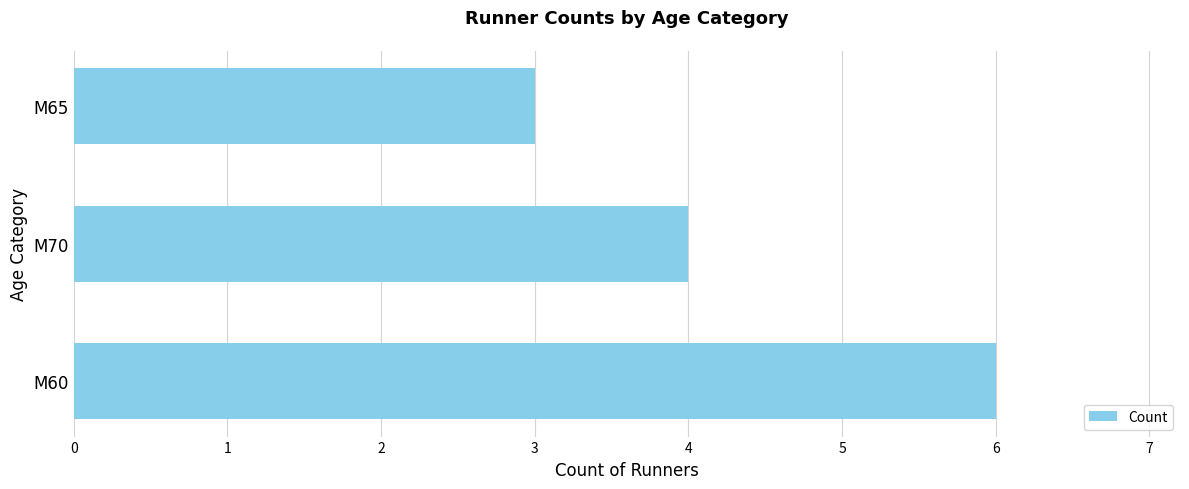

Are the bars grouped side by side (vs. stacked)?

No